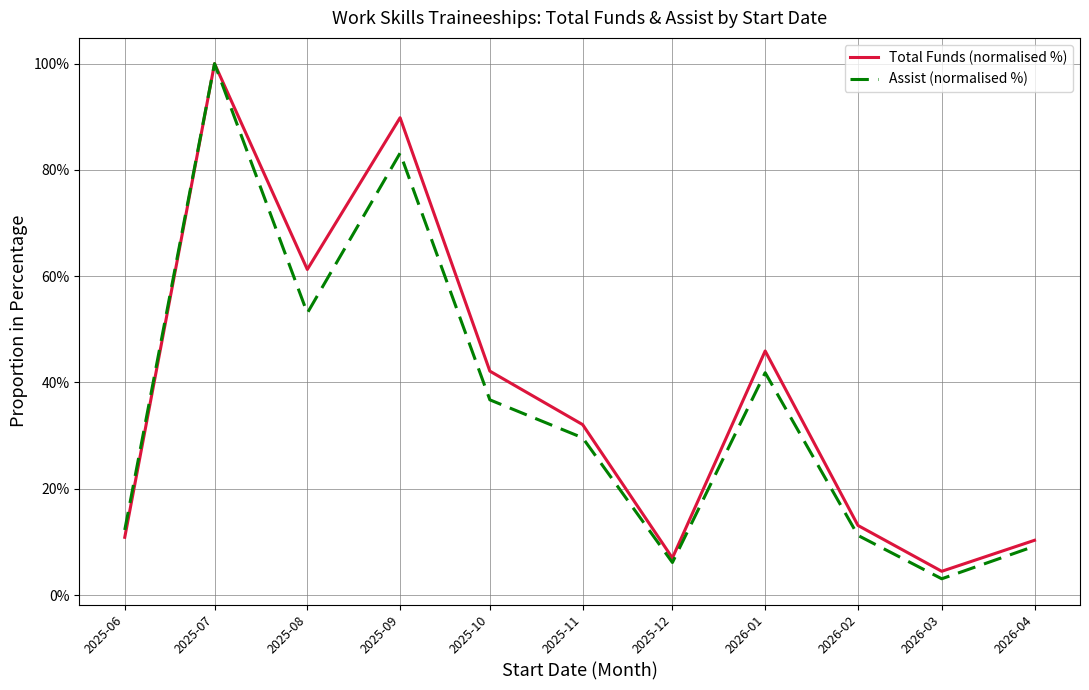

The value of Assist (normalised %) at 2025-11 is 40.7. True or false?

False